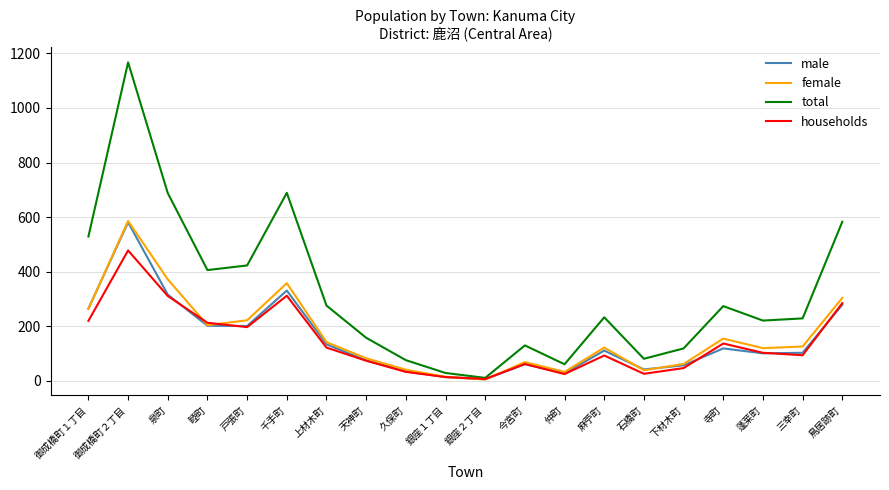

What is the lowest value of the total series?

11